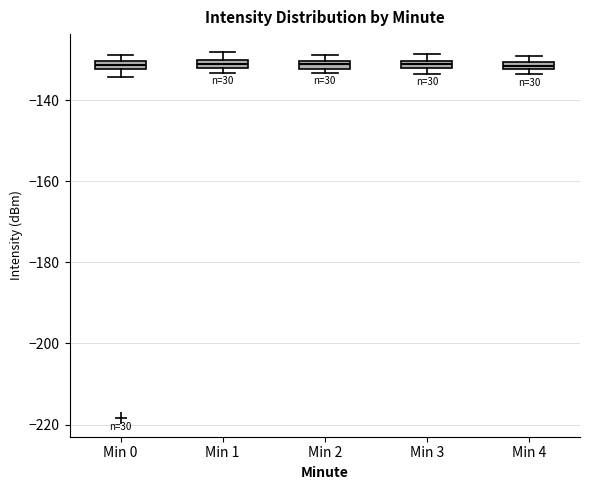

Where is the lower edge of the box for Min 1 on the y-axis? The values are not printed on the chart, so give them approximately, as read against the axis.

-132